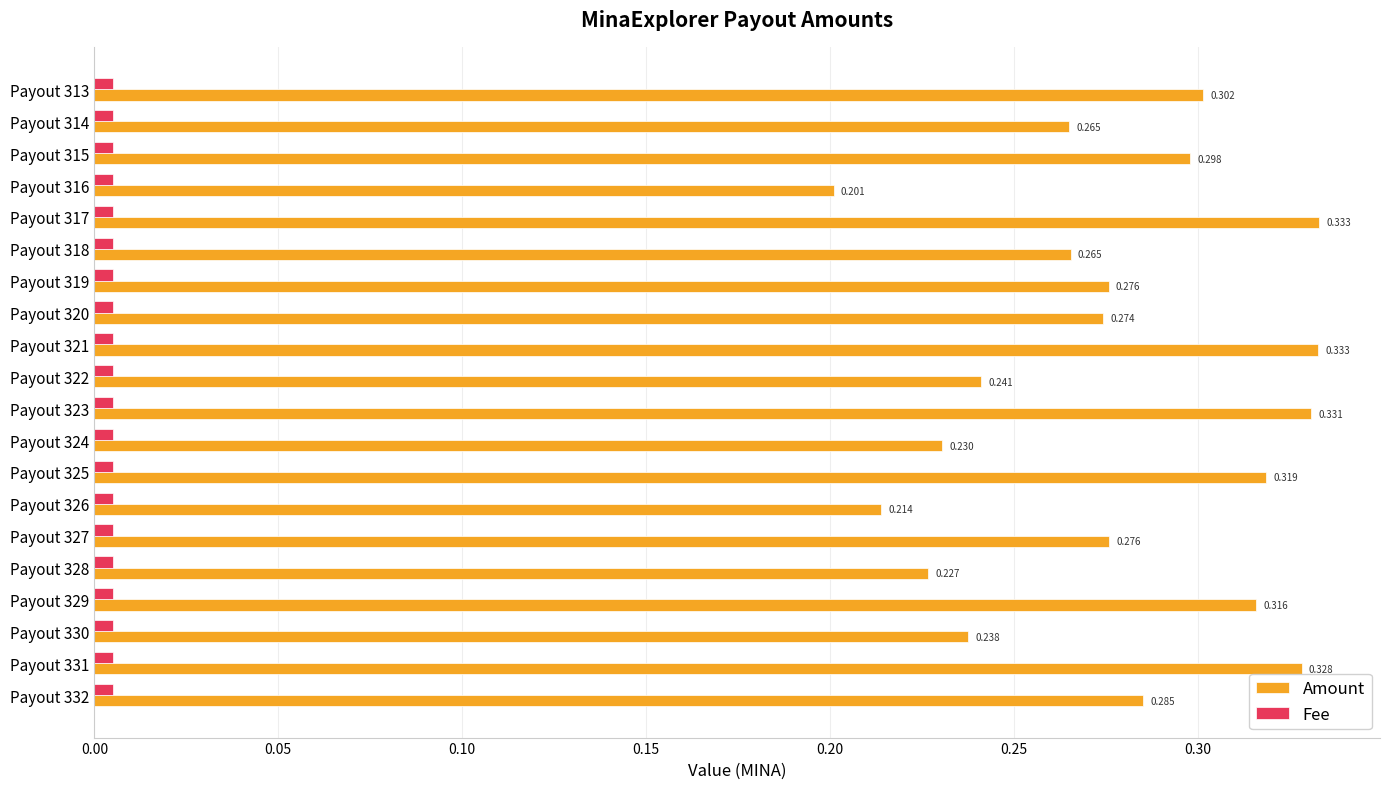

Is the value of Fee at Payout 330 greater than the value of Amount at Payout 319?

No